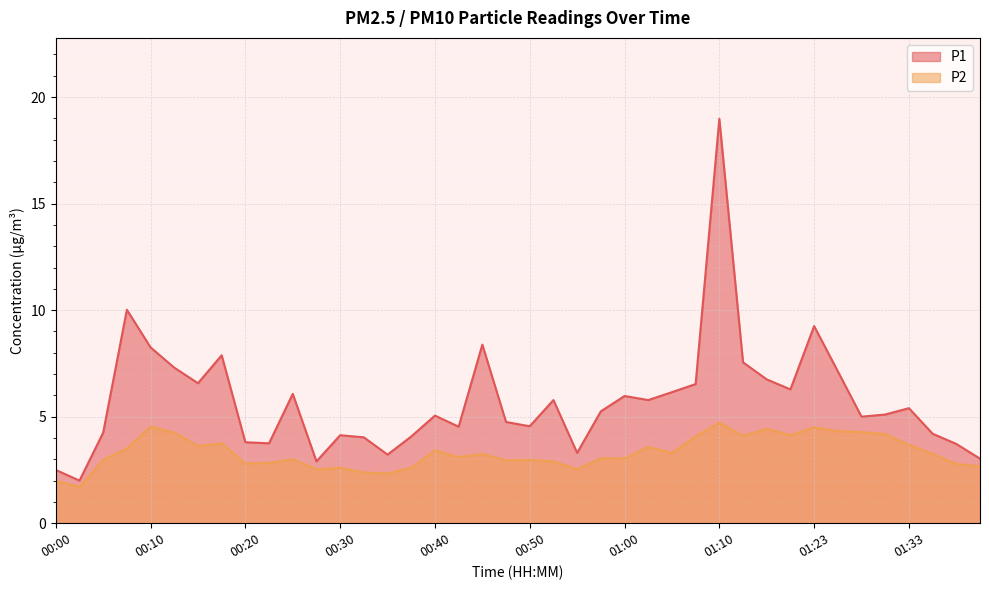

The P2 series shows 2.5 at 00:55. True or false?

True